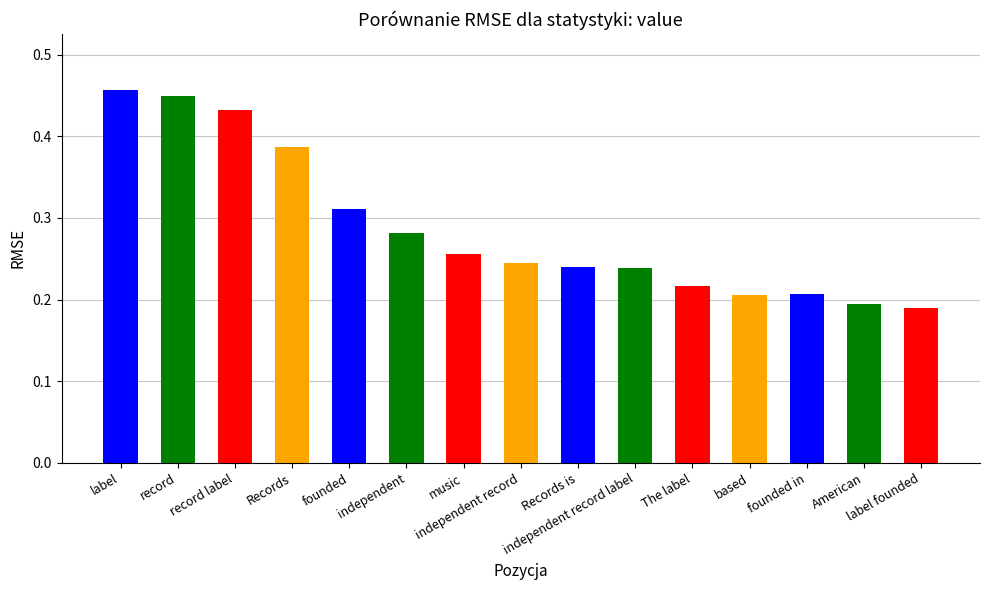

What is the average value?

0.3